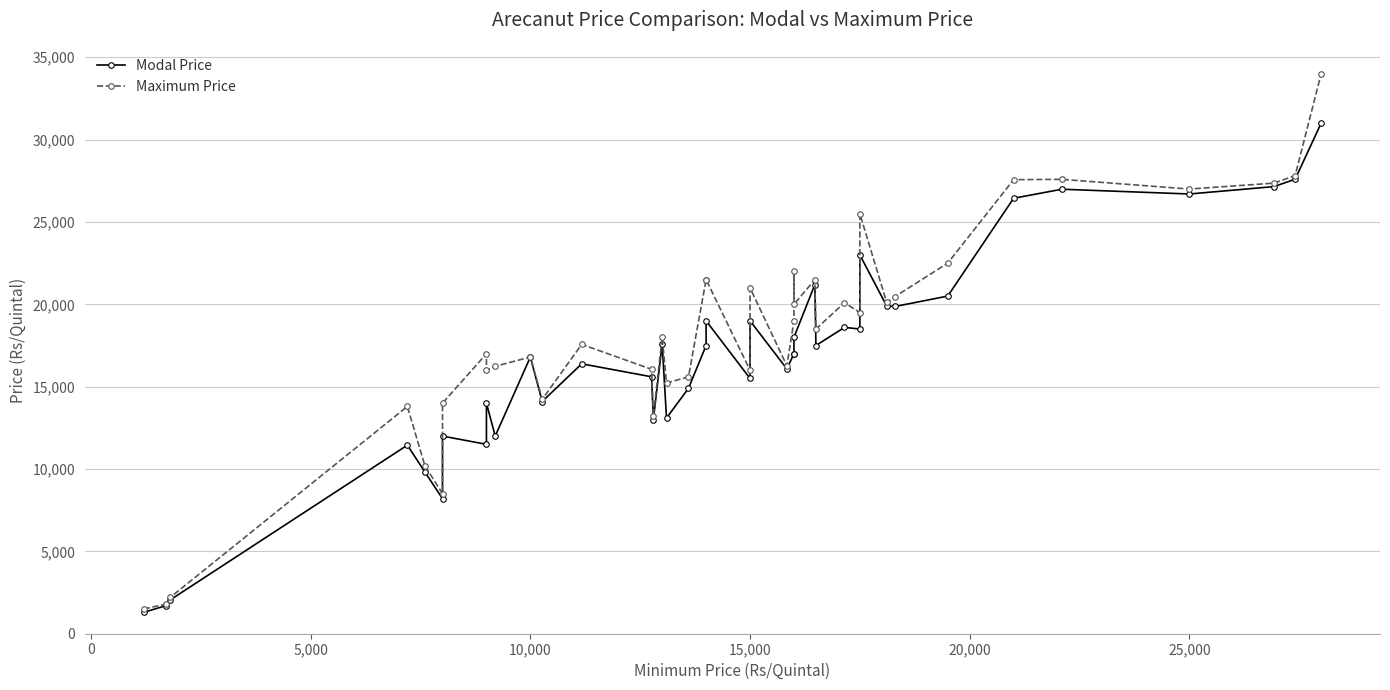

Is it true that Maximum Price equals 7428 at 39?

False